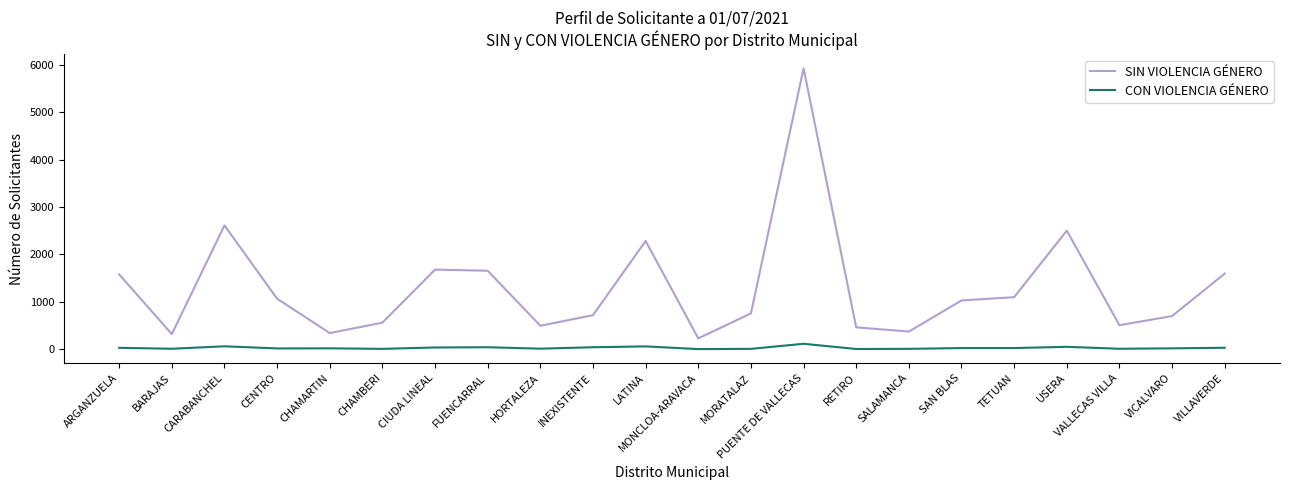

True or false: CON VIOLENCIA GÉNERO and SIN VIOLENCIA GÉNERO cross at least once.

False